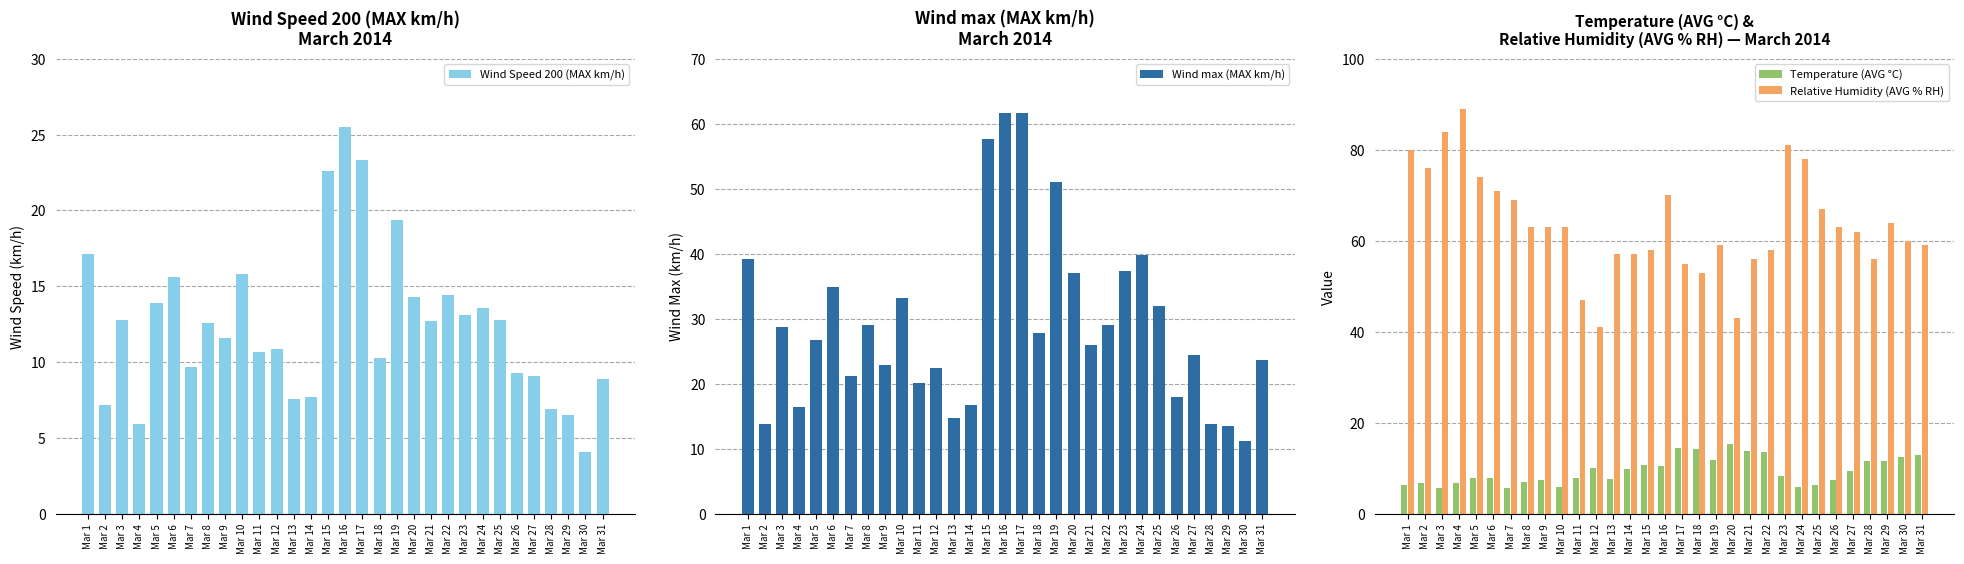

Reading left to right, what are all the values shown in this chart?

Wind Speed 200 (MAX km/h): Mar 1=17.1	Mar 2=7.2	Mar 3=12.8	Mar 4=5.9	Mar 5=13.9	Mar 6=15.6	Mar 7=9.7	Mar 8=12.6	Mar 9=11.6	Mar 10=15.8	Mar 11=10.7	Mar 12=10.9	Mar 13=7.6	Mar 14=7.7	Mar 15=22.6	Mar 16=25.5	Mar 17=23.3	Mar 18=10.3	Mar 19=19.4	Mar 20=14.3	Mar 21=12.7	Mar 22=14.4	Mar 23=13.1	Mar 24=13.6	Mar 25=12.8	Mar 26=9.3	Mar 27=9.1	Mar 28=6.9	Mar 29=6.5	Mar 30=4.1	Mar 31=8.9
Wind max (MAX km/h): Mar 1=39.2	Mar 2=13.8	Mar 3=28.8	Mar 4=16.5	Mar 5=26.8	Mar 6=34.9	Mar 7=21.2	Mar 8=29.0	Mar 9=22.9	Mar 10=33.2	Mar 11=20.2	Mar 12=22.4	Mar 13=14.8	Mar 14=16.7	Mar 15=57.7	Mar 16=61.6	Mar 17=61.6	Mar 18=27.8	Mar 19=51.1	Mar 20=37.1	Mar 21=26.0	Mar 22=29.1	Mar 23=37.4	Mar 24=39.8	Mar 25=31.9	Mar 26=18.0	Mar 27=24.5	Mar 28=13.9	Mar 29=13.5	Mar 30=11.2	Mar 31=23.6
Temperature (AVG °C): Mar 1=6.4	Mar 2=6.8	Mar 3=5.7	Mar 4=6.7	Mar 5=7.8	Mar 6=7.8	Mar 7=5.7	Mar 8=6.9	Mar 9=7.4	Mar 10=5.9	Mar 11=7.9	Mar 12=10.0	Mar 13=7.7	Mar 14=9.9	Mar 15=10.8	Mar 16=10.5	Mar 17=14.4	Mar 18=14.2	Mar 19=11.9	Mar 20=15.3	Mar 21=13.8	Mar 22=13.6	Mar 23=8.3	Mar 24=5.9	Mar 25=6.3	Mar 26=7.5	Mar 27=9.5	Mar 28=11.7	Mar 29=11.6	Mar 30=12.6	Mar 31=12.9
Relative Humidity (AVG % RH): Mar 1=80.0	Mar 2=76.0	Mar 3=84.0	Mar 4=89.0	Mar 5=74.0	Mar 6=71.0	Mar 7=69.0	Mar 8=63.0	Mar 9=63.0	Mar 10=63.0	Mar 11=47.0	Mar 12=41.0	Mar 13=57.0	Mar 14=57.0	Mar 15=58.0	Mar 16=70.0	Mar 17=55.0	Mar 18=53.0	Mar 19=59.0	Mar 20=43.0	Mar 21=56.0	Mar 22=58.0	Mar 23=81.0	Mar 24=78.0	Mar 25=67.0	Mar 26=63.0	Mar 27=62.0	Mar 28=56.0	Mar 29=64.0	Mar 30=60.0	Mar 31=59.0